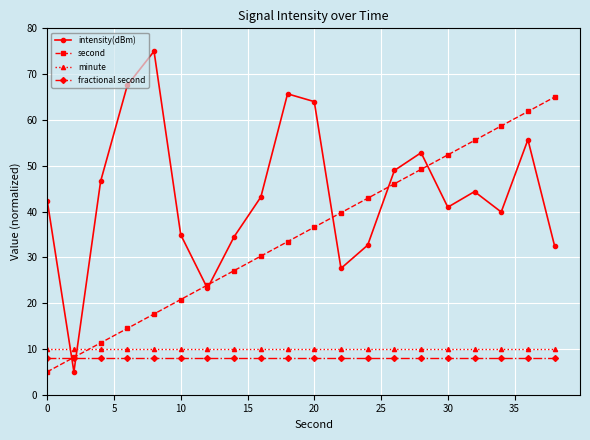

Rank the series by their maximum value, from highest to lowest.

intensity(dBm), second, minute, fractional second